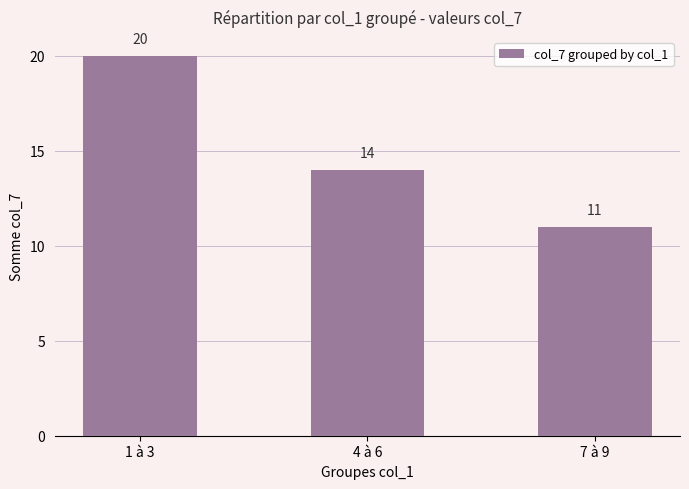

What is the average value?

15